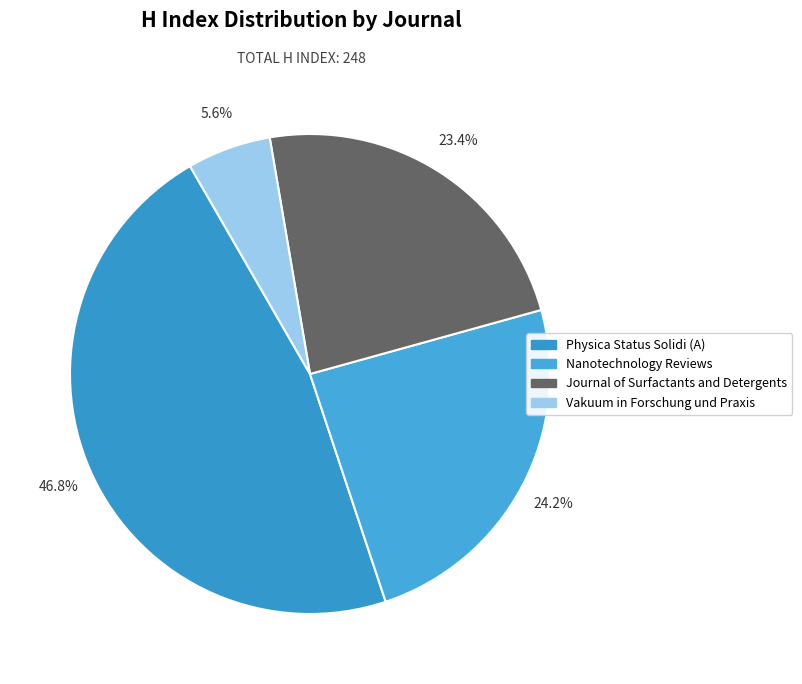

True or false: Nanotechnology Reviews accounts for 24% of the total.

True